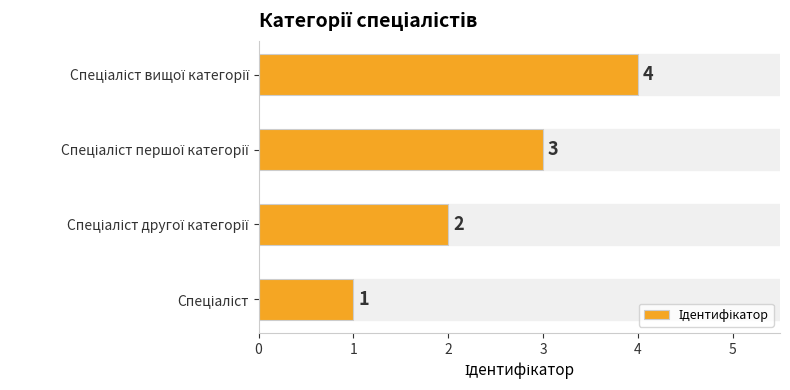

What is the difference between the maximum and minimum values?

3